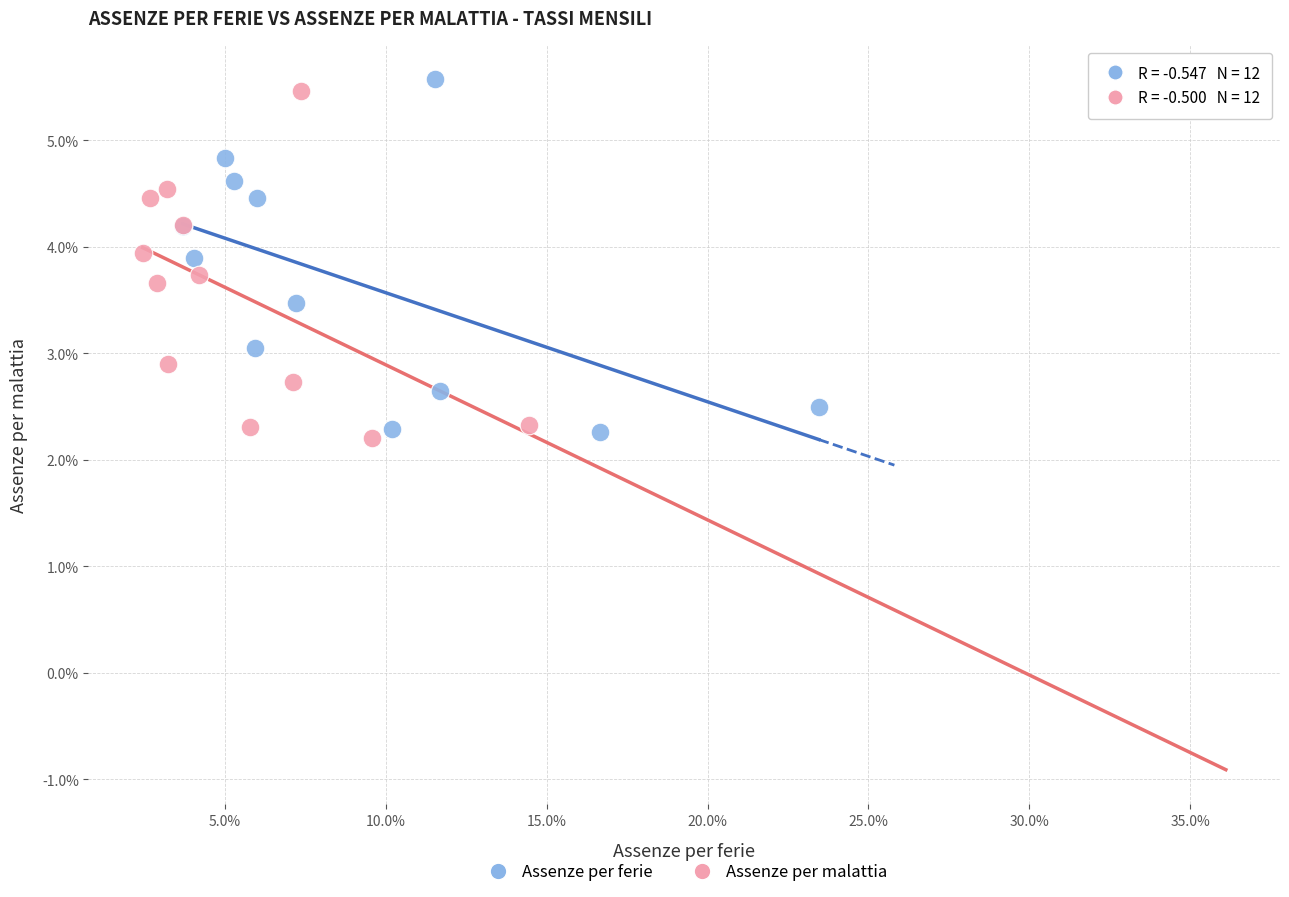

What are all the series names shown in the legend?

Assenze per ferie, Assenze per malattia